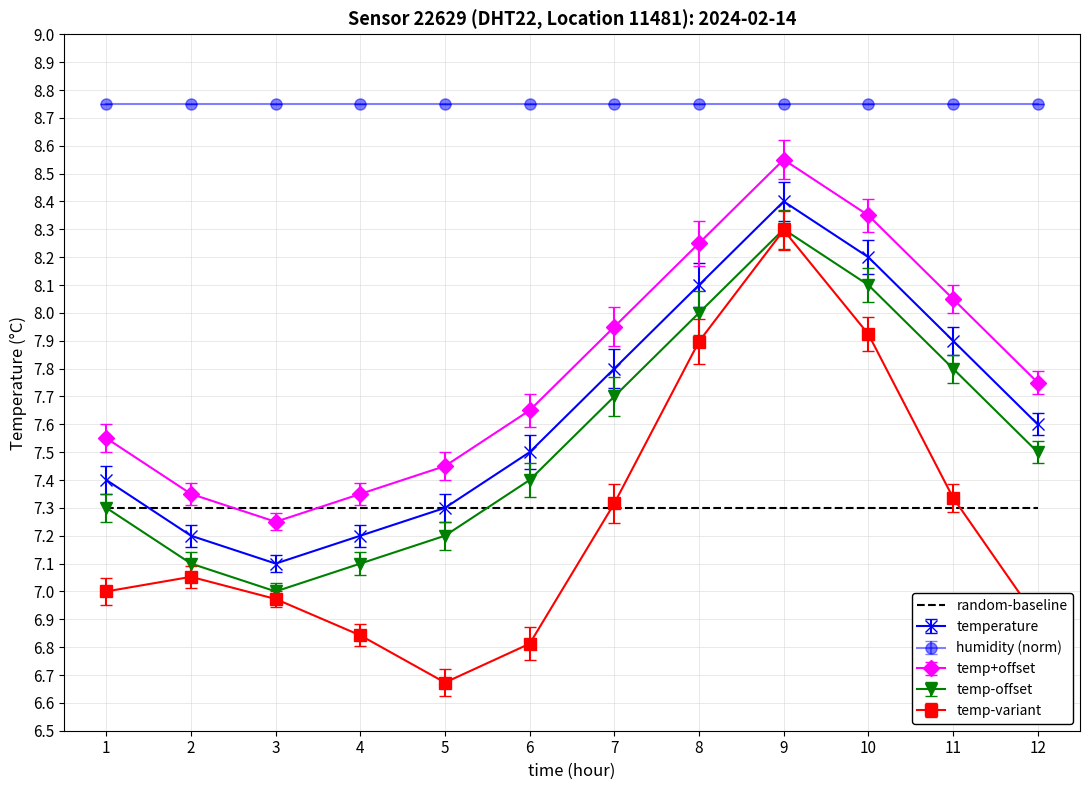

Which series has the widest spread of values?

temp-variant